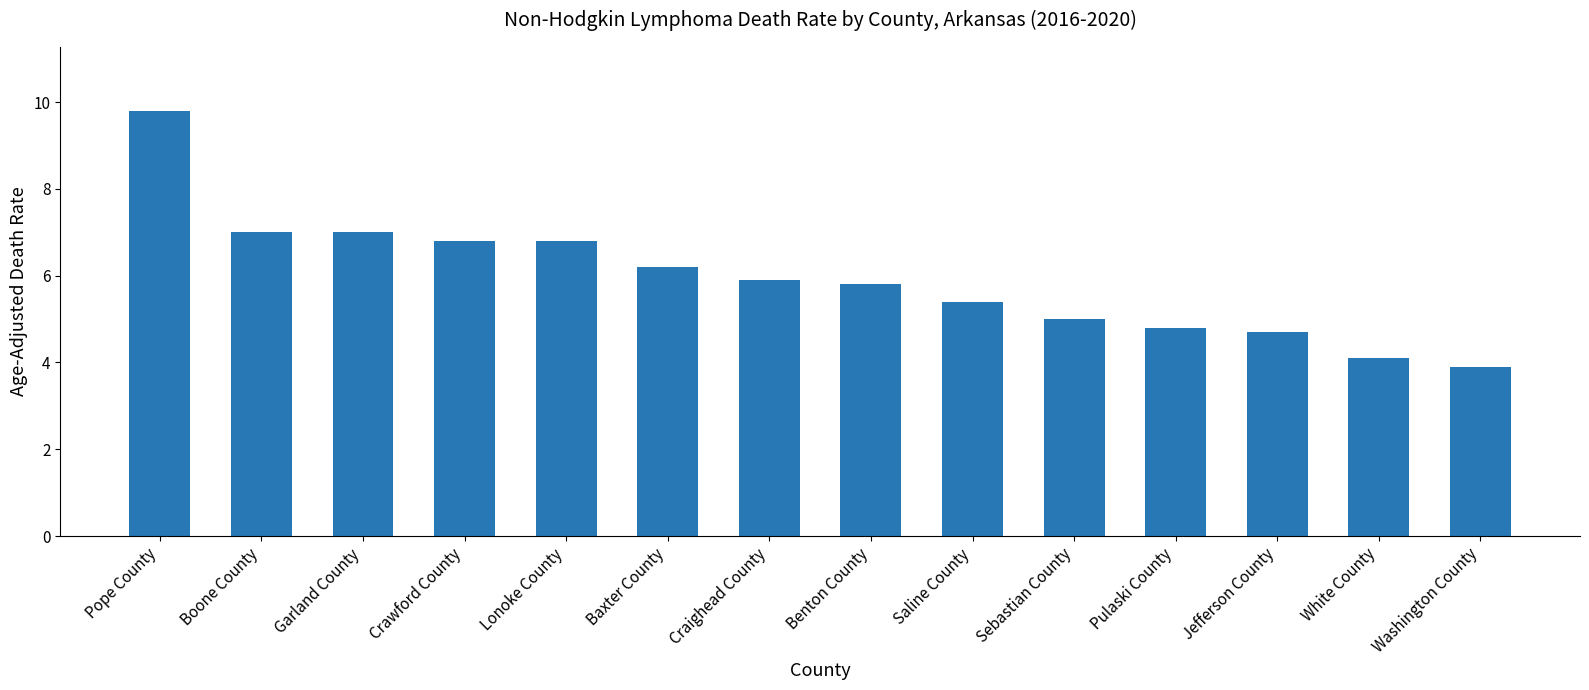

Reading left to right, extract all data points from this chart.

Pope County=9.8	Boone County=7.0	Garland County=7.0	Crawford County=6.8	Lonoke County=6.8	Baxter County=6.2	Craighead County=5.9	Benton County=5.8	Saline County=5.4	Sebastian County=5.0	Pulaski County=4.8	Jefferson County=4.7	White County=4.1	Washington County=3.9